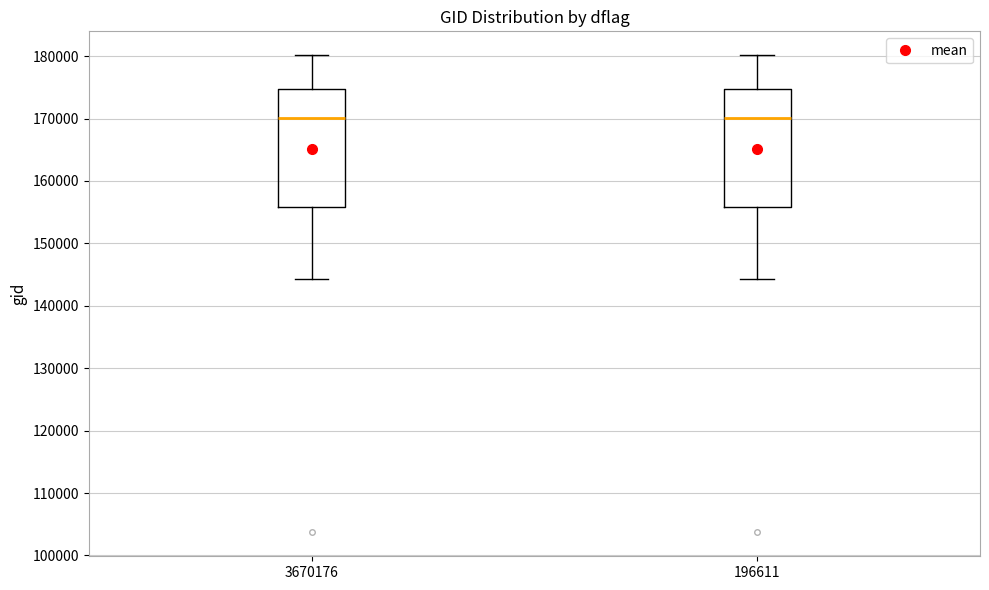

Reading left to right, read every box against the y-axis: the position of its median line, the range the box covers, and the ends of its whiskers. The values are not printed on the chart, so give them approximately, as read against the axis.

3670176: median 170000, box 156000 to 175000, whiskers 144000 to 180000
196611: median 170000, box 156000 to 175000, whiskers 144000 to 180000